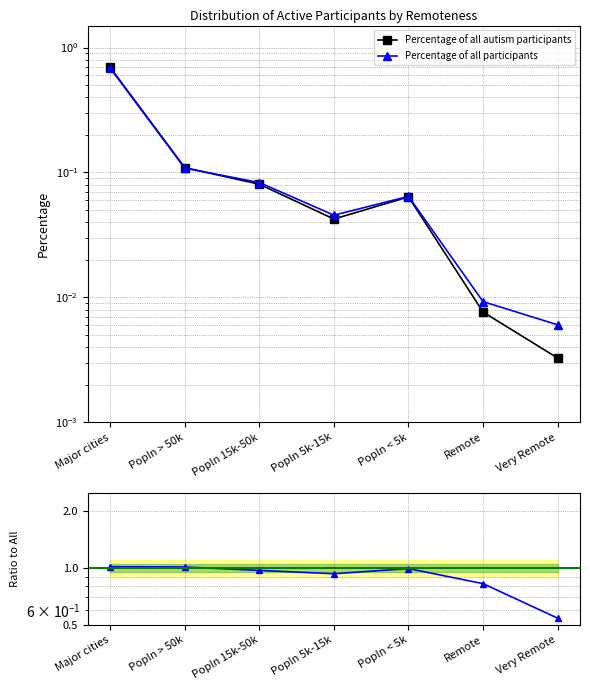

What is the difference between the maximum and minimum values in the Autism / All participants ratio series?

0.5